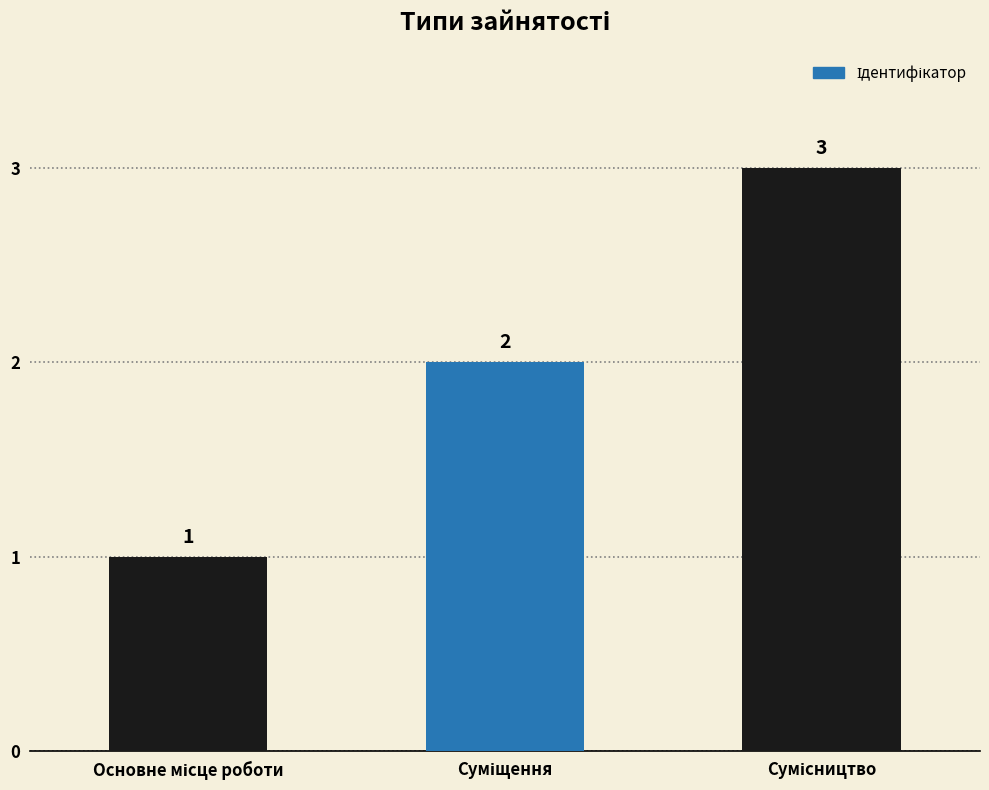

What is the value of the 2nd bar from the left?

2